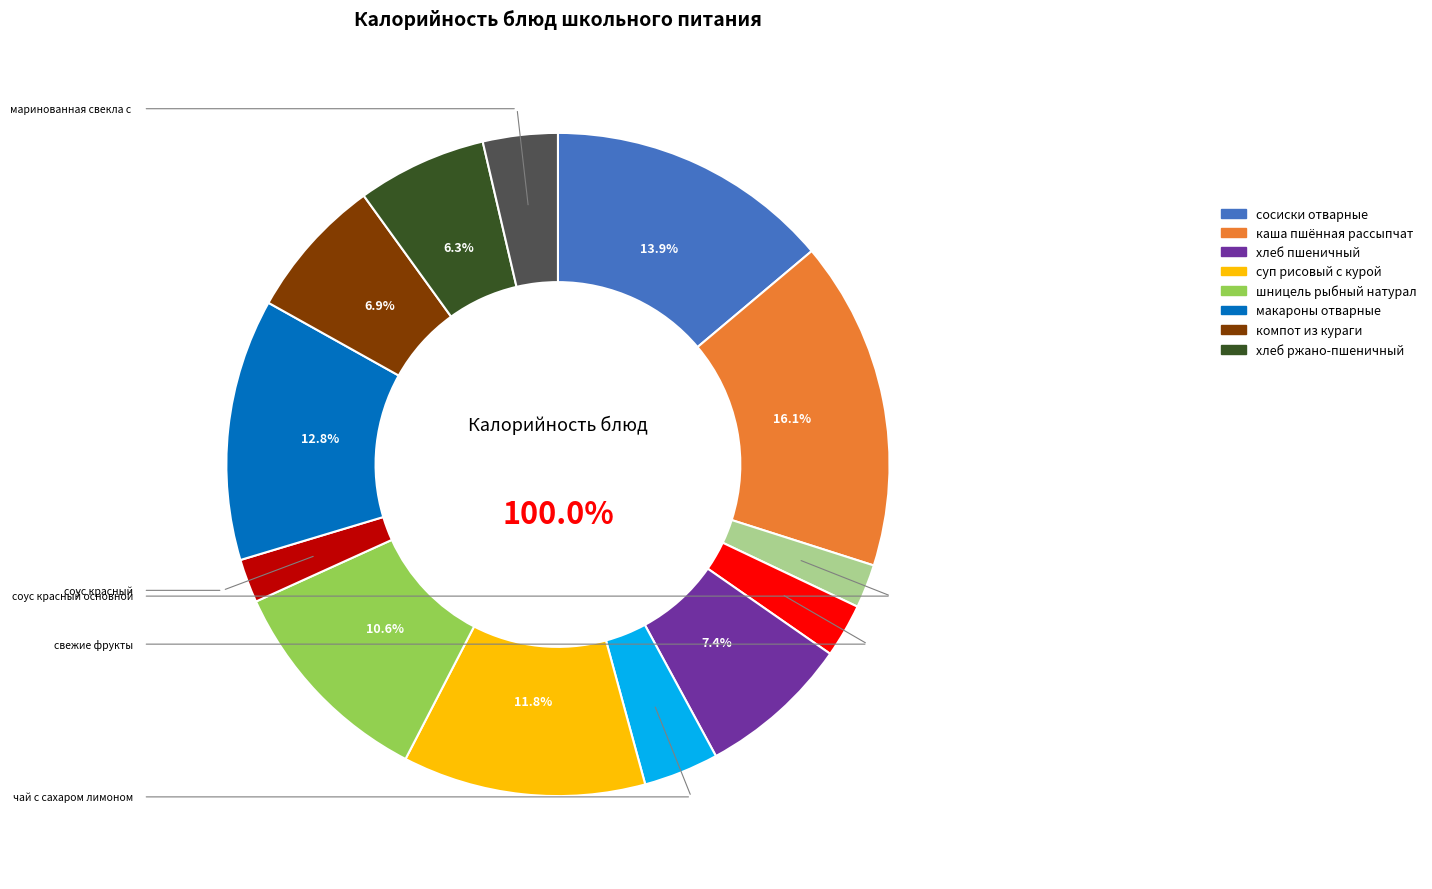

Is there a majority slice in this chart?

No